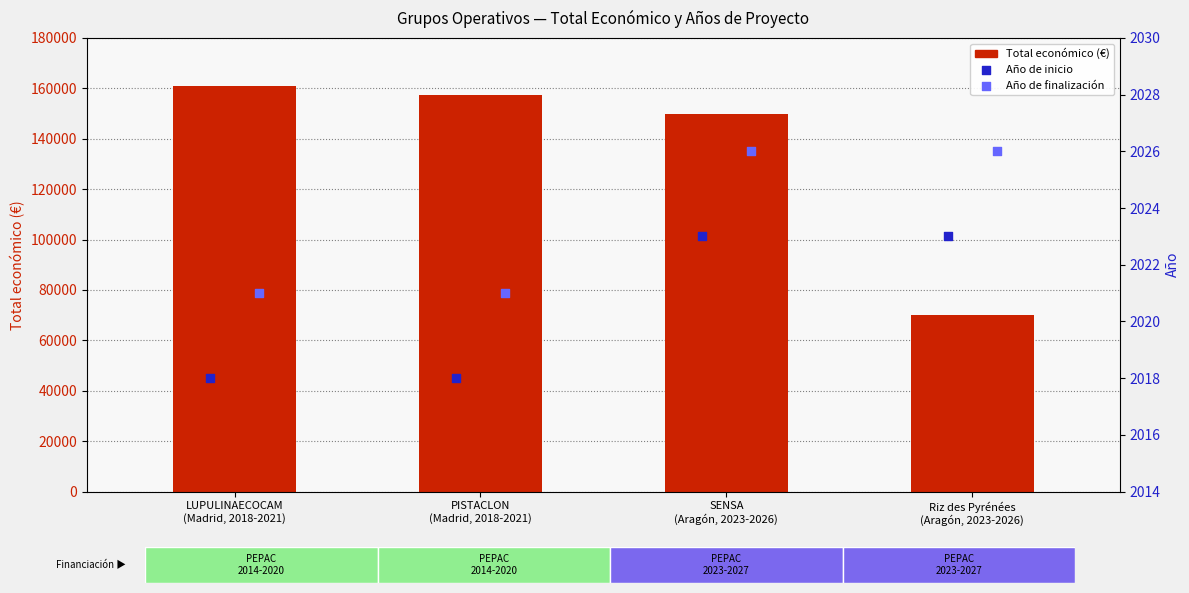

Which series contains the lowest Y value?

Año de inicio